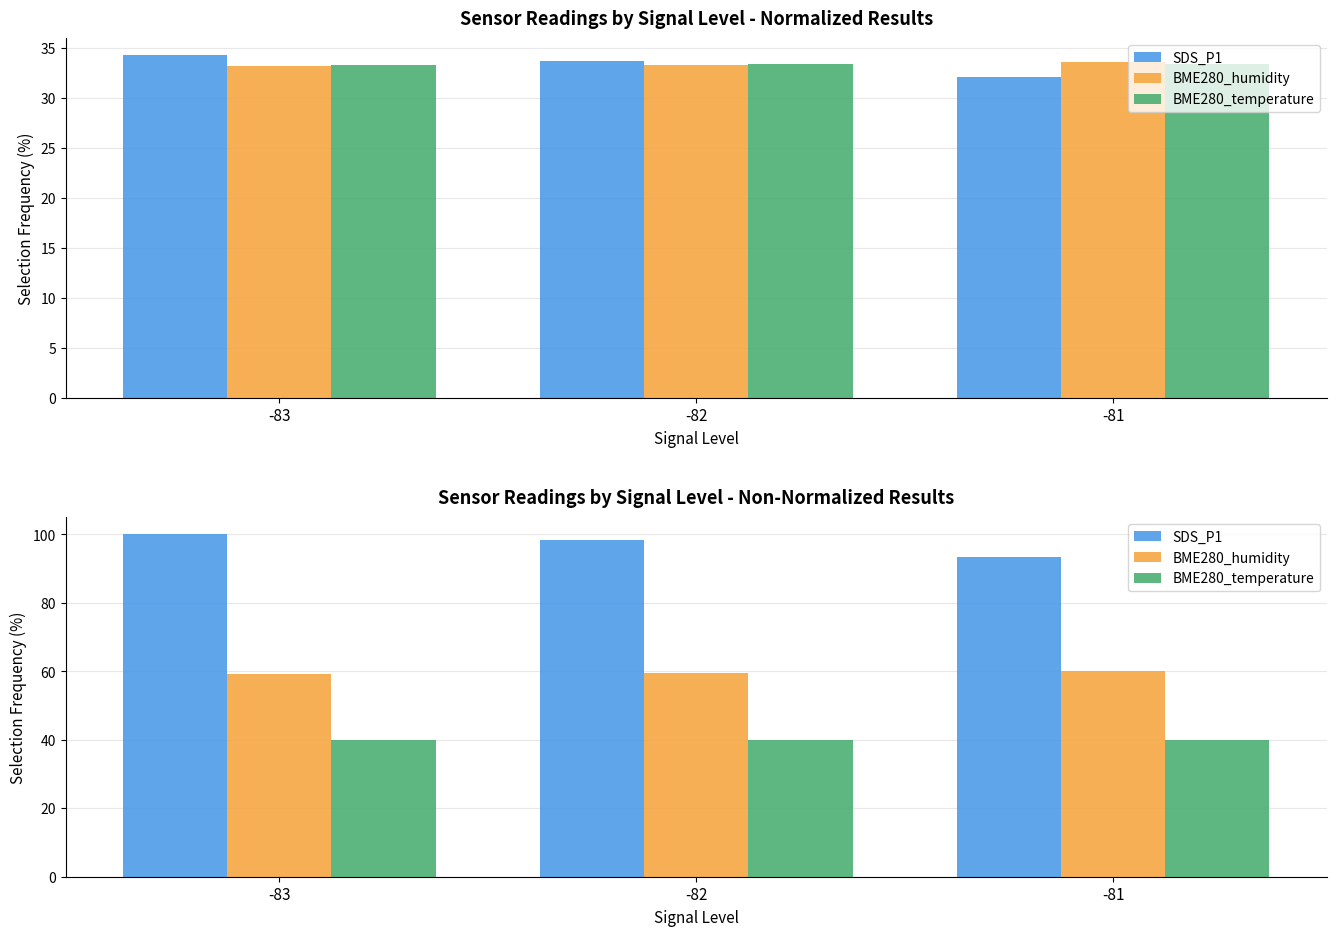

Which series has the largest total across all categories?

SDS_P1